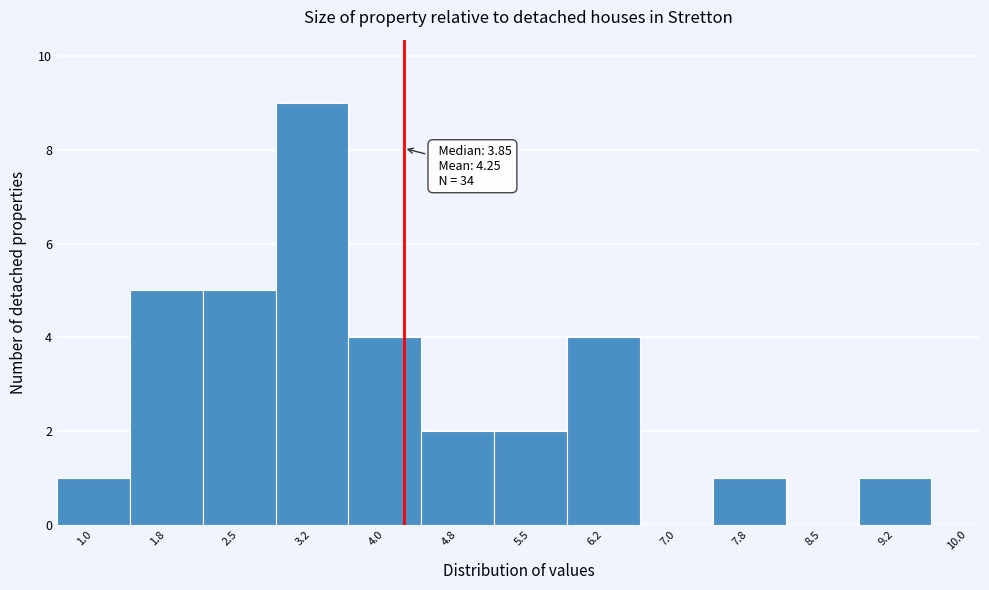

Reading left to right, list all the values displayed in this chart.

1.0=1	1.8=5	2.5=5	3.2=9	4.0=4	4.8=2	5.5=2	6.2=4	7.0=0	7.8=1	8.5=0	9.2=1	10.0=0